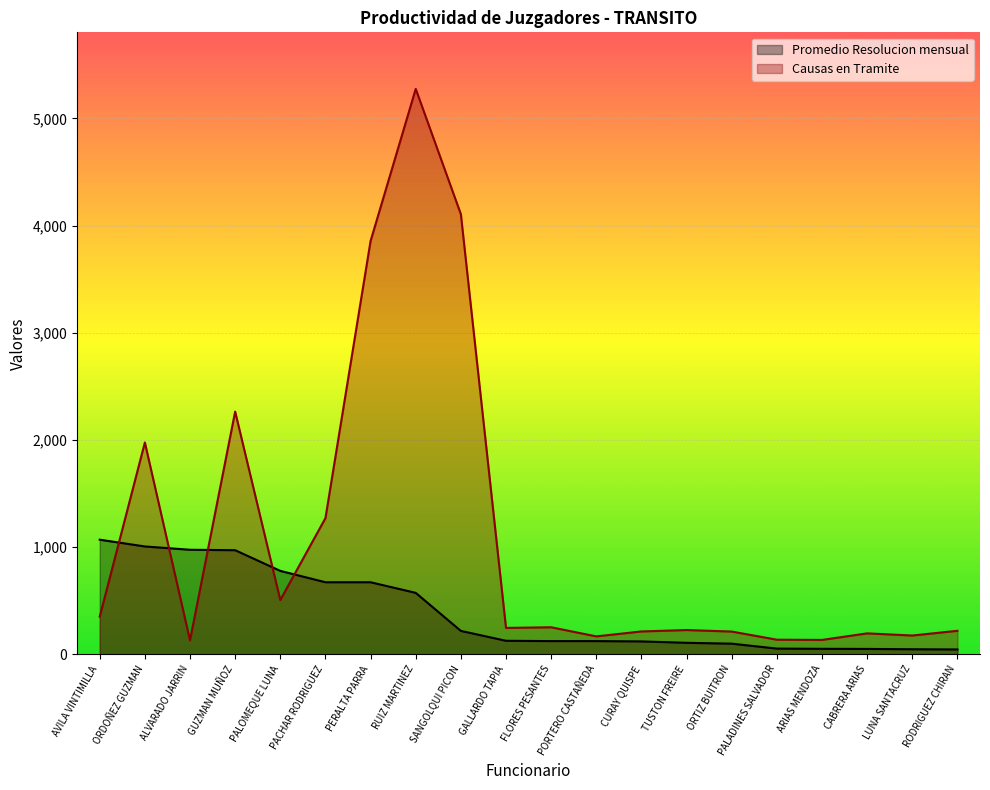

What is the difference between the Promedio Resolucion mensual values at ORTIZ BUITRON and TUSTON FREIRE?

8